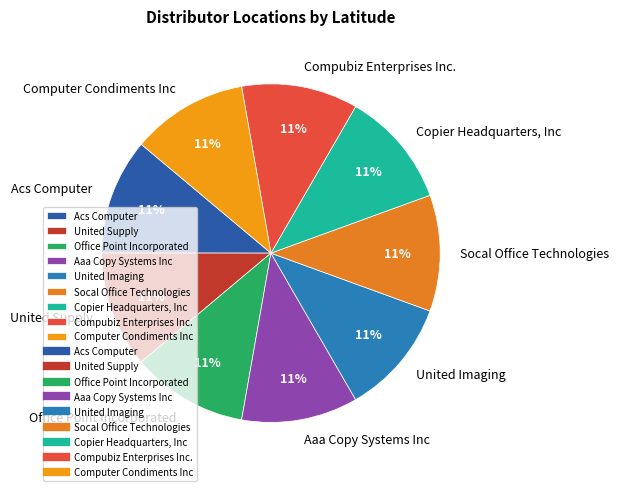

What percentage is the Office Point Incorporated slice, to the nearest percent?

11%